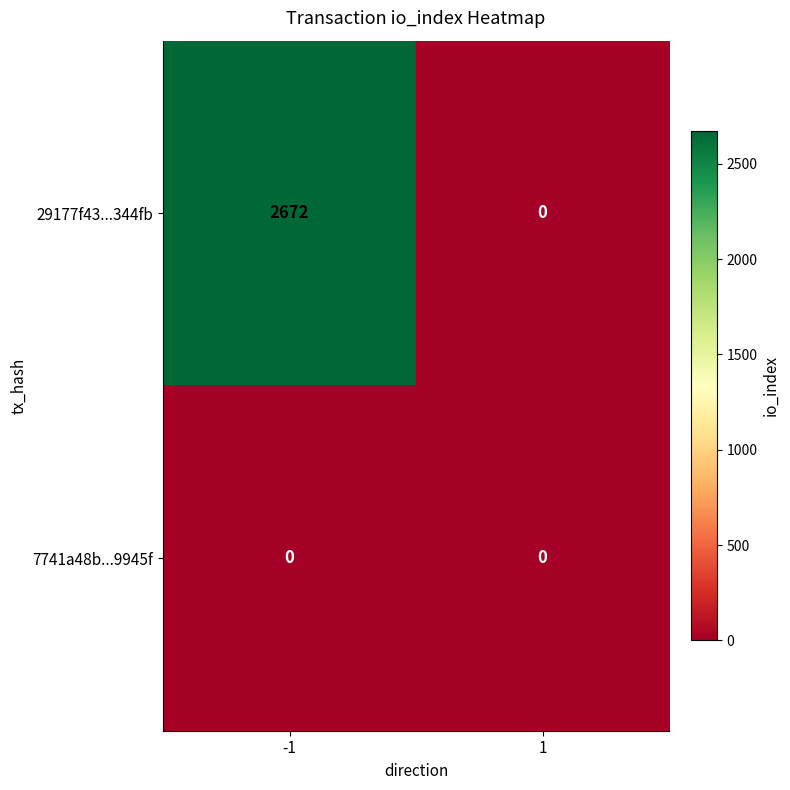

Rank the series by their average value, from lowest to highest.

7741a48b...9945f, 29177f43...344fb